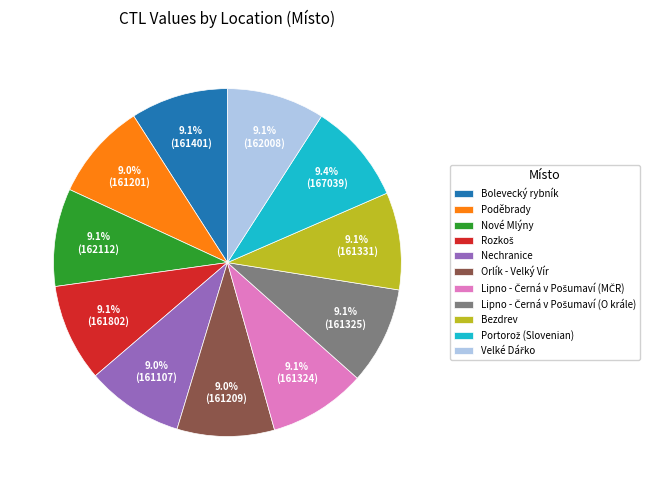

Combined, do Bezdrev and Nové Mlýny account for over 50%?

No